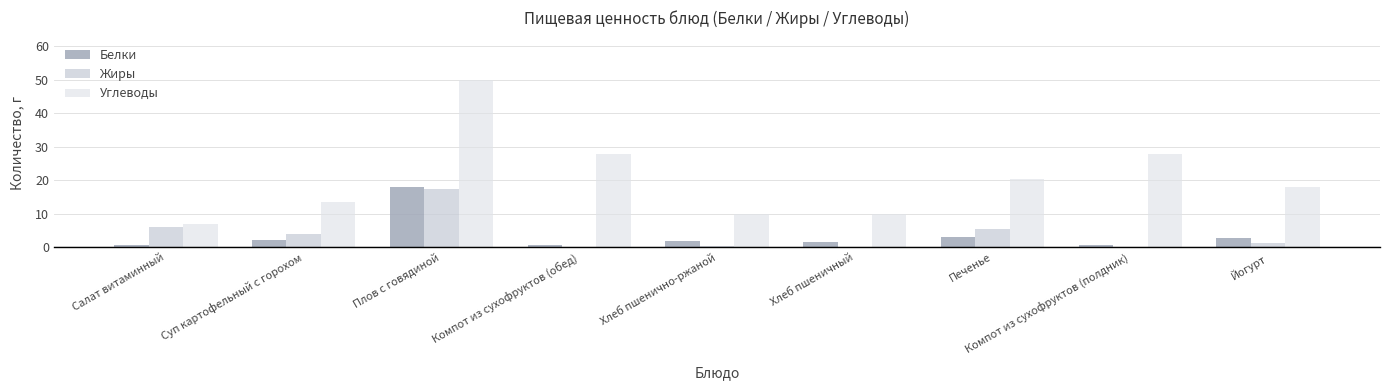

True or false: Жиры has a value of 0.0 at Компот из сухофруктов (обед).

True